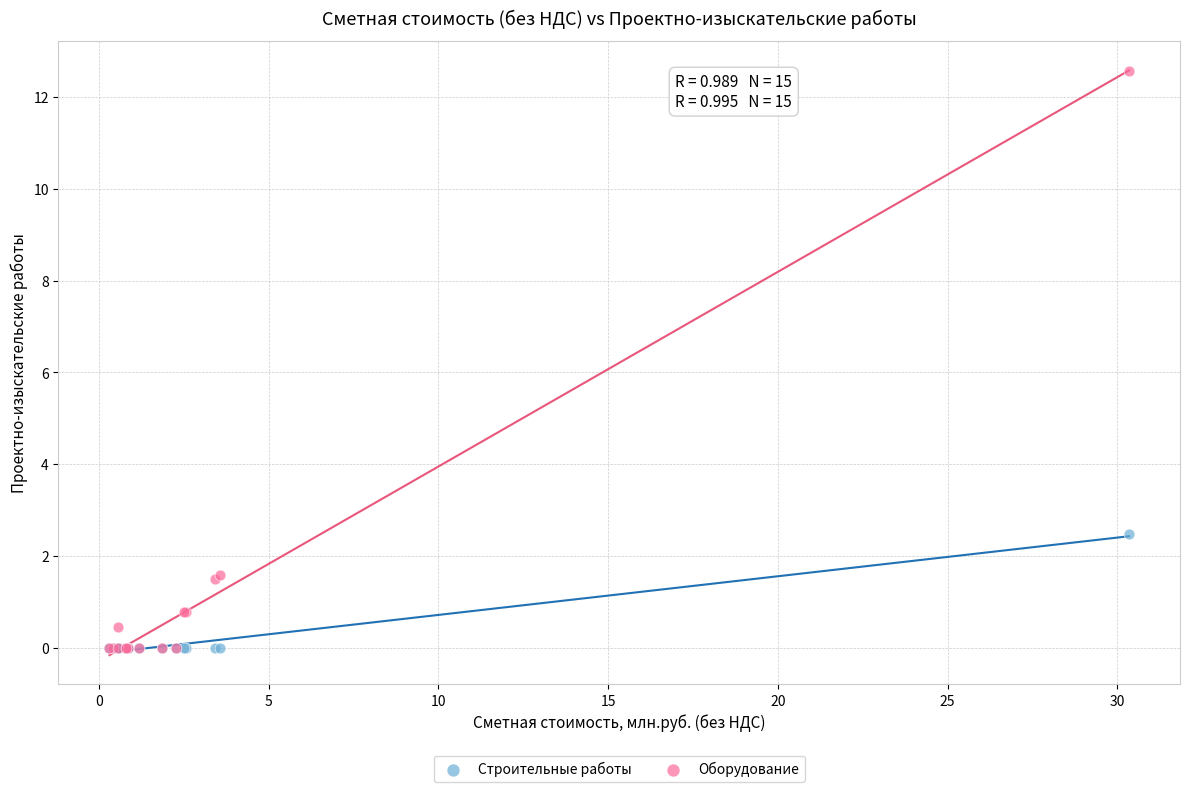

Across all series, what Y value is closest to 6?

2.5